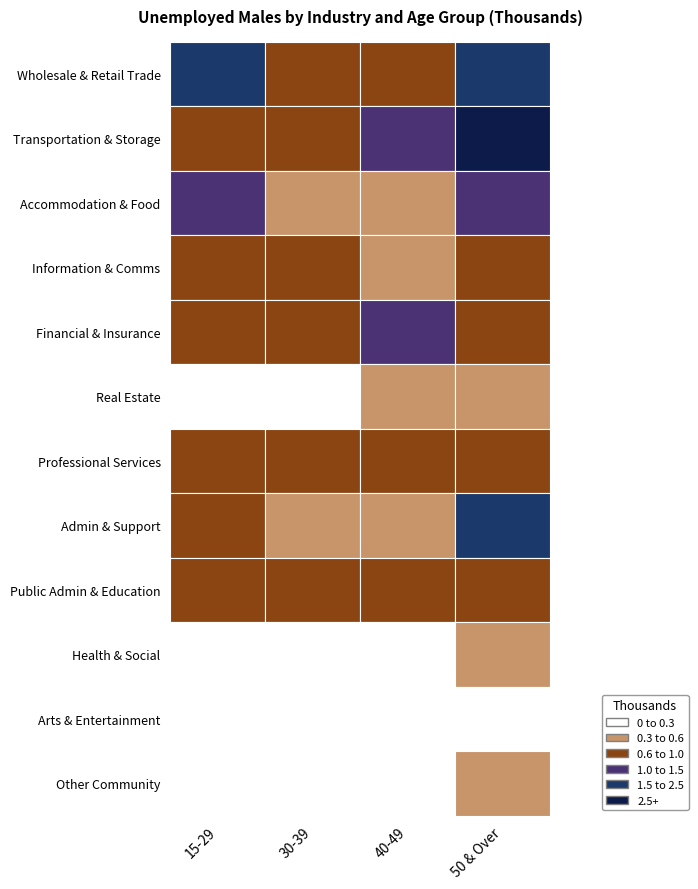

What is the average value of the Transportation & Storage series?

1.4